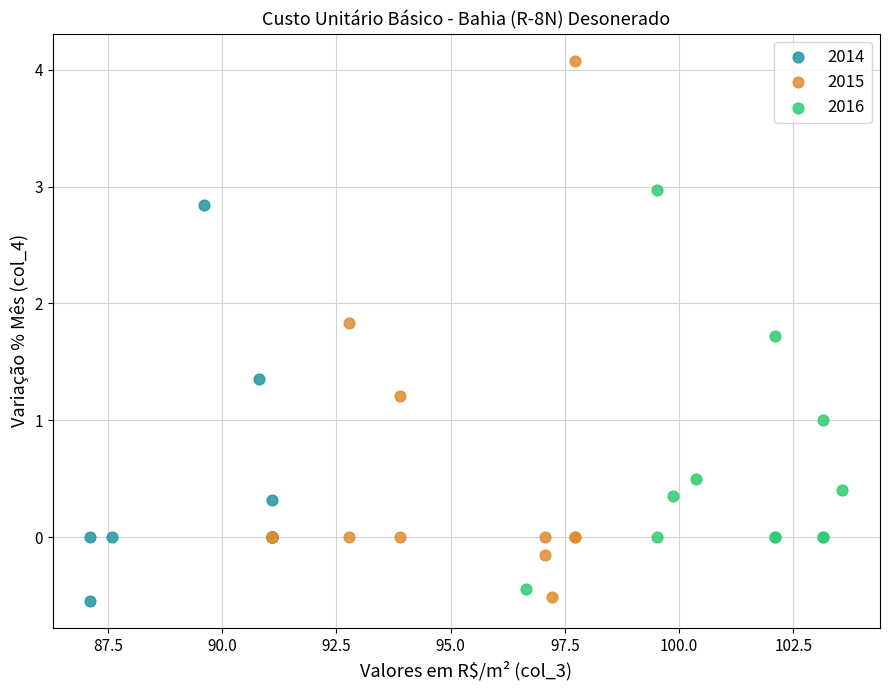

Which series reaches the maximum Y coordinate?

2015